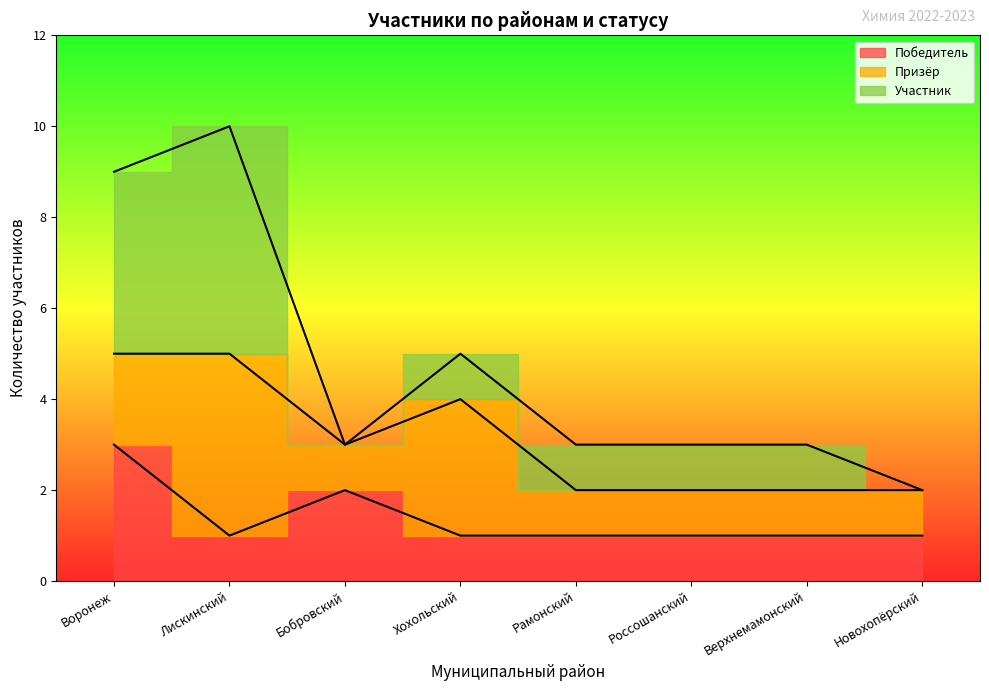

What is the label of the 7th point from the right?

Лискинский